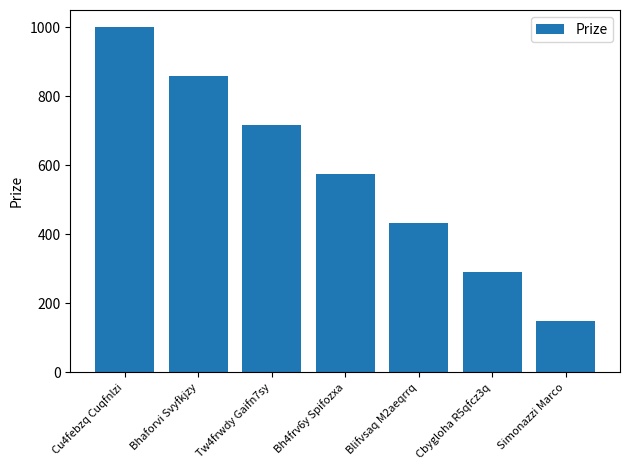

Is it true that the value at Simonazzi Marco is 148?

True